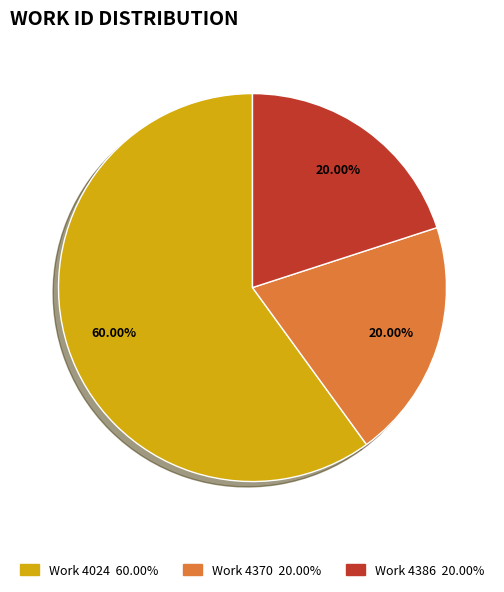

Is there any slice that represents more than half of the pie?

Yes